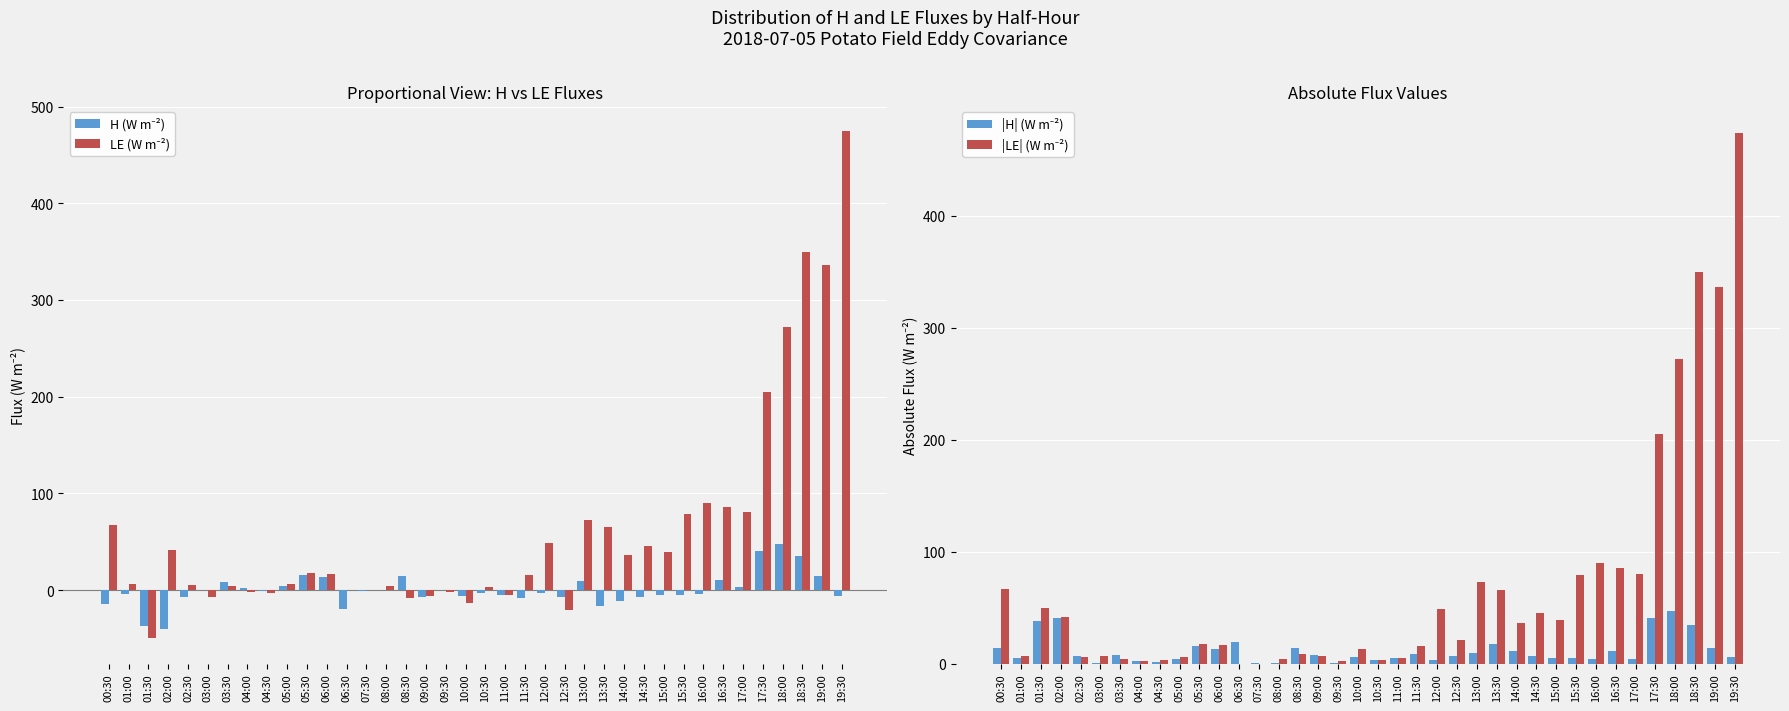

What position from the left is 18:30?

36